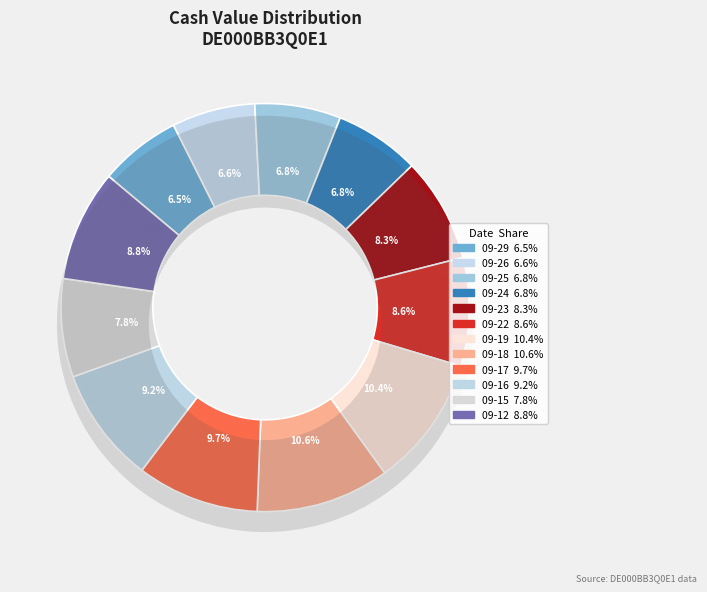

Count the number of slices in the pie.

12